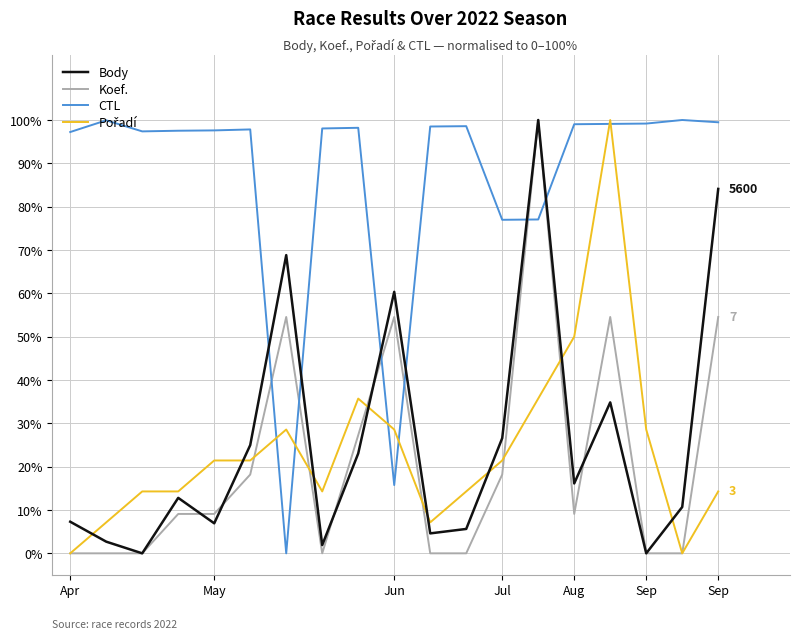

How many intersections are there between CTL and Koef.?

6